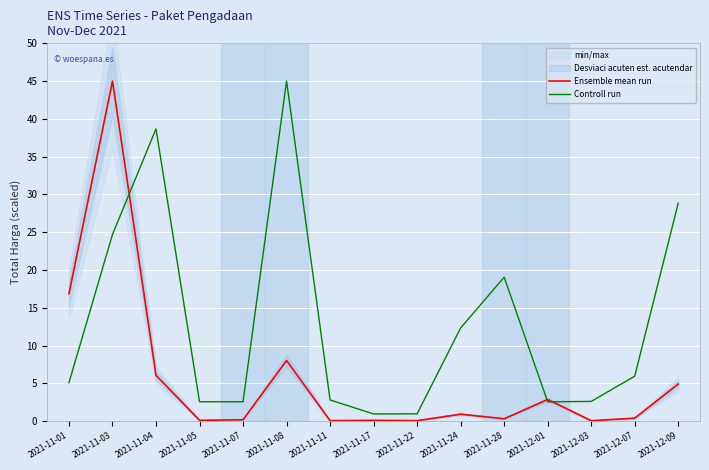

What is the approximate value of Ensemble mean run at 2021-11-24?

0.9